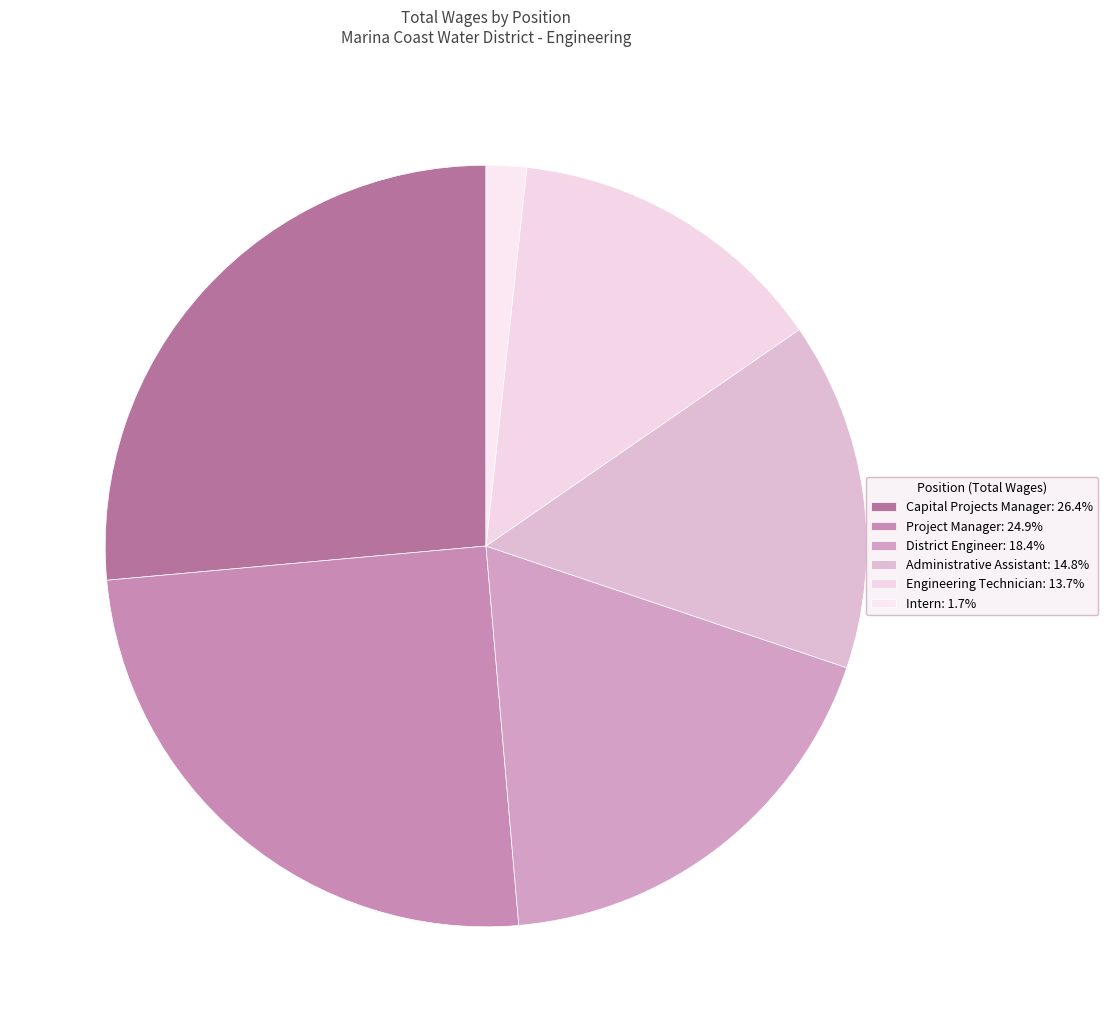

What is the total percentage of District Engineer and Intern?

20.2%